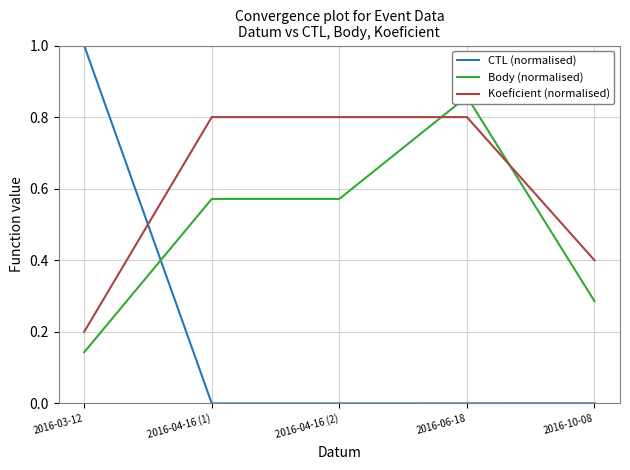

How many values in CTL (normalised) are above zero?

3